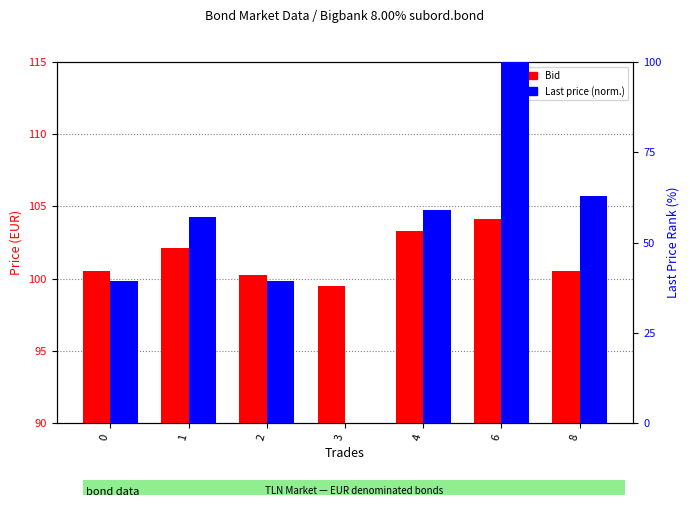

What is the value of the Bid bar at the 6th from the left?

104.1